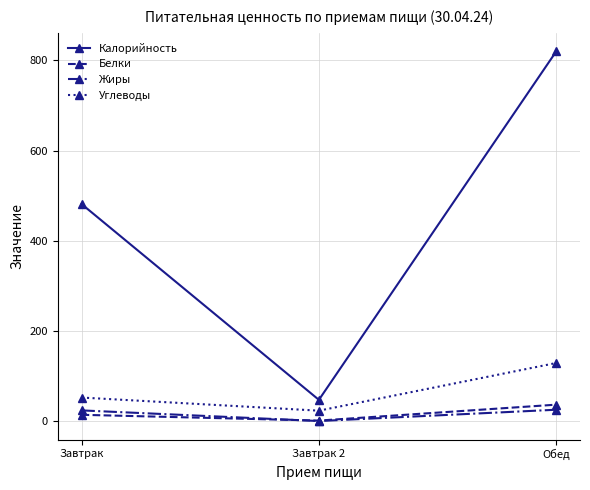

Which series has the largest total across all categories?

Калорийность